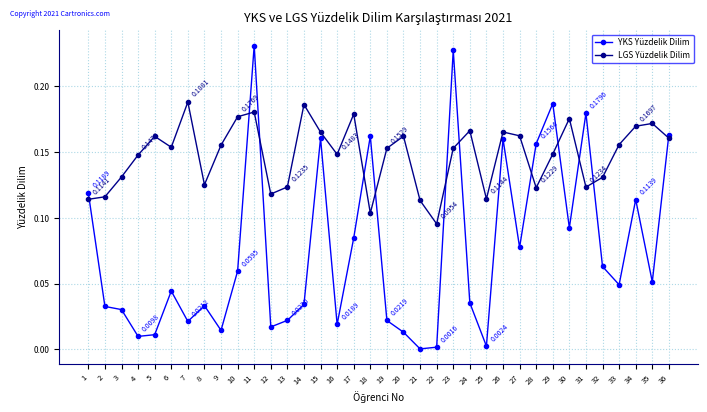

Which series has the largest range (max minus min)?

YKS Yüzdelik Dilim